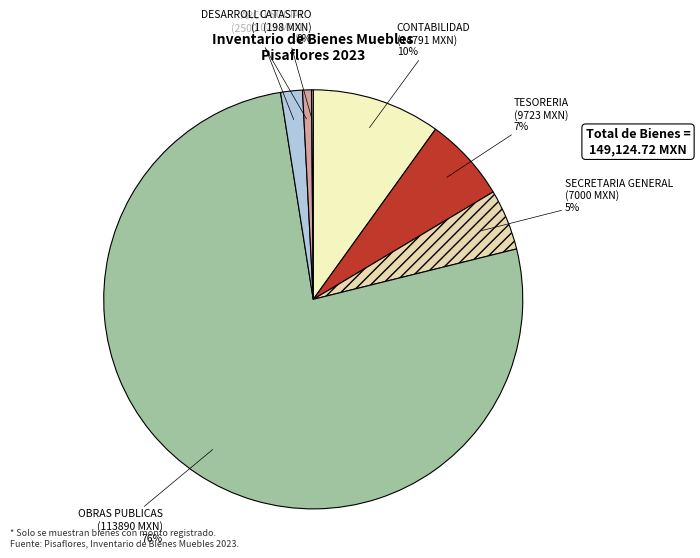

The CONTABILIDAD slice represents 10% of the pie. True or false?

True